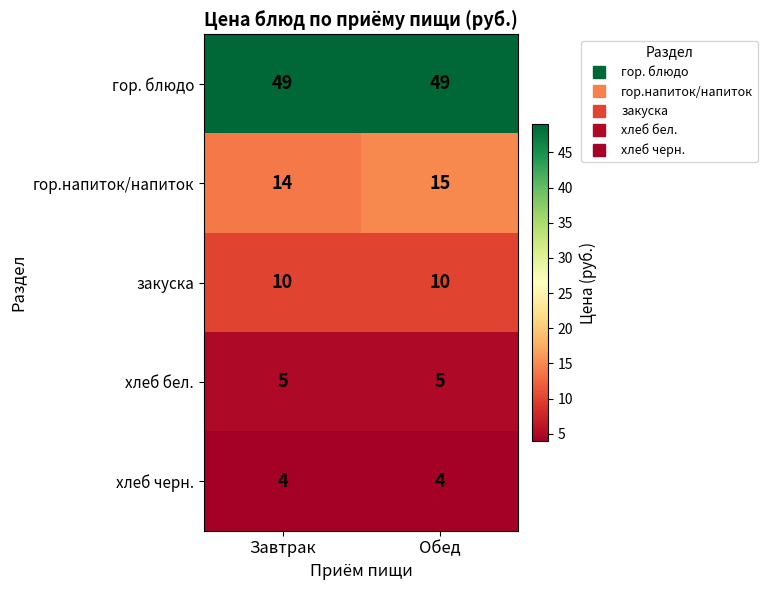

What is the spread (max minus min) of values at Завтрак?

45